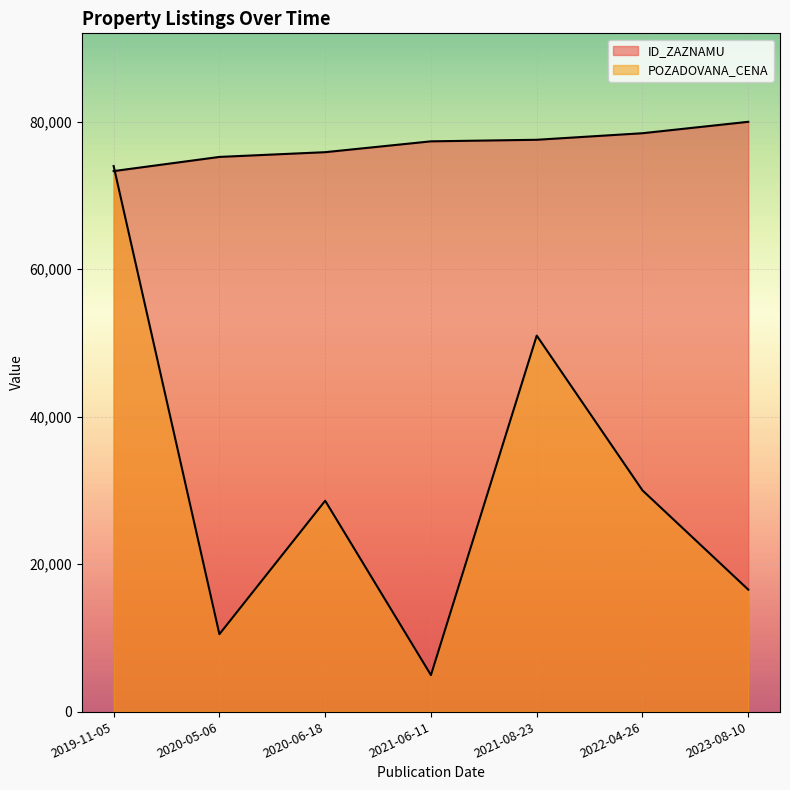

What is the total value across all series at 2020-06-18?

104479.7